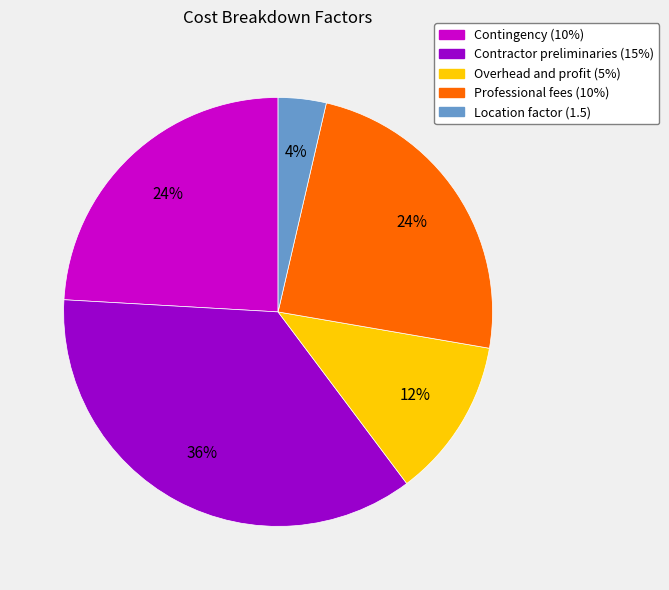

Does any single category account for the majority?

No